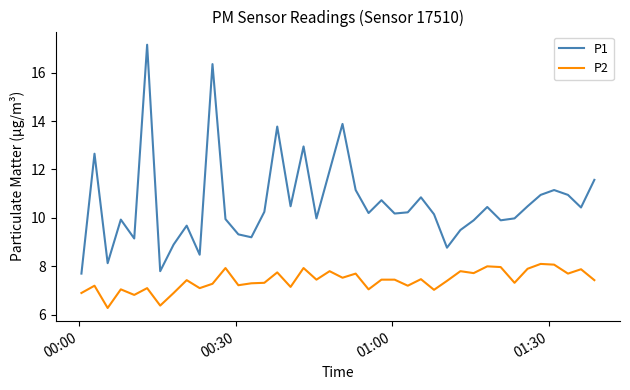

What is the highest value of the P2 series?

8.1